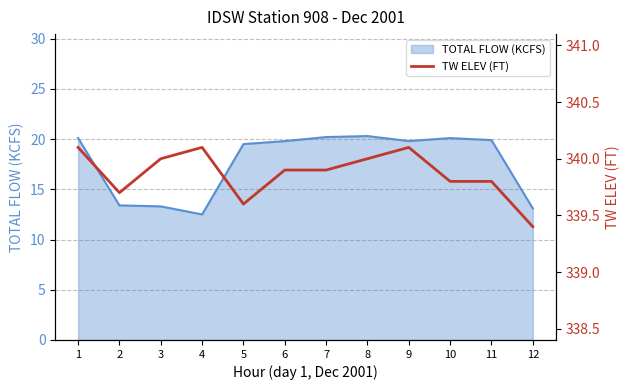

The TOTAL FLOW (KCFS) series shows 19.5 at 5. True or false?

True